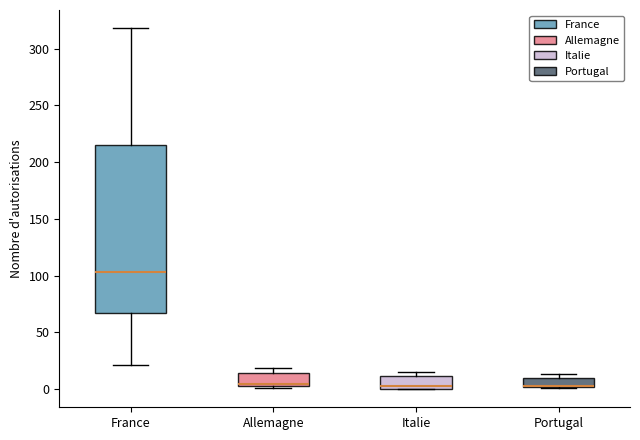

Where is the upper edge of the box for Portugal on the y-axis? The values are not printed on the chart, so give them approximately, as read against the axis.

10